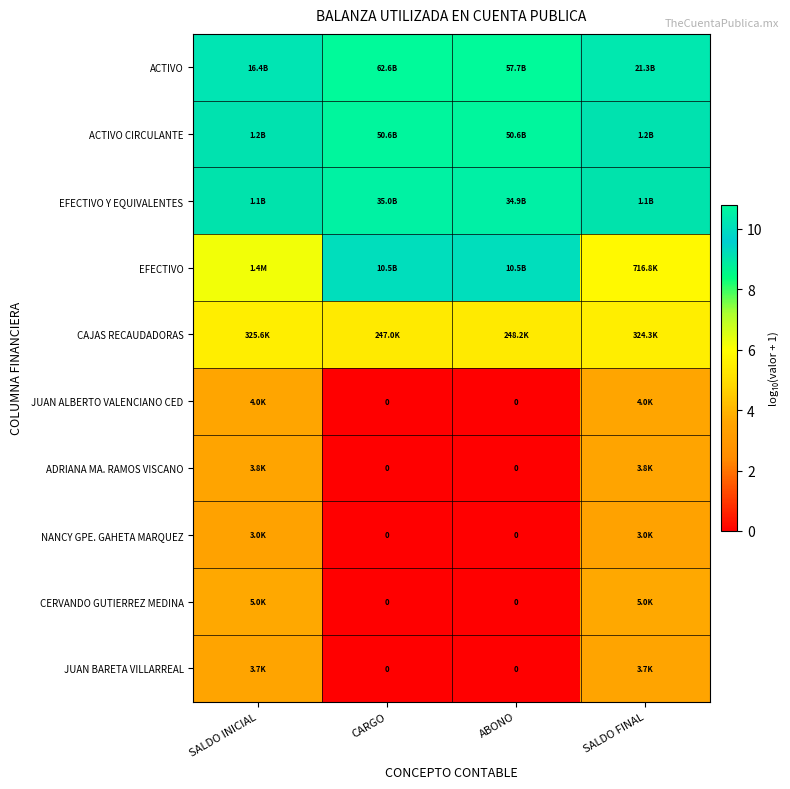

Which category has the lowest value in the EFECTIVO series?

SALDO FINAL